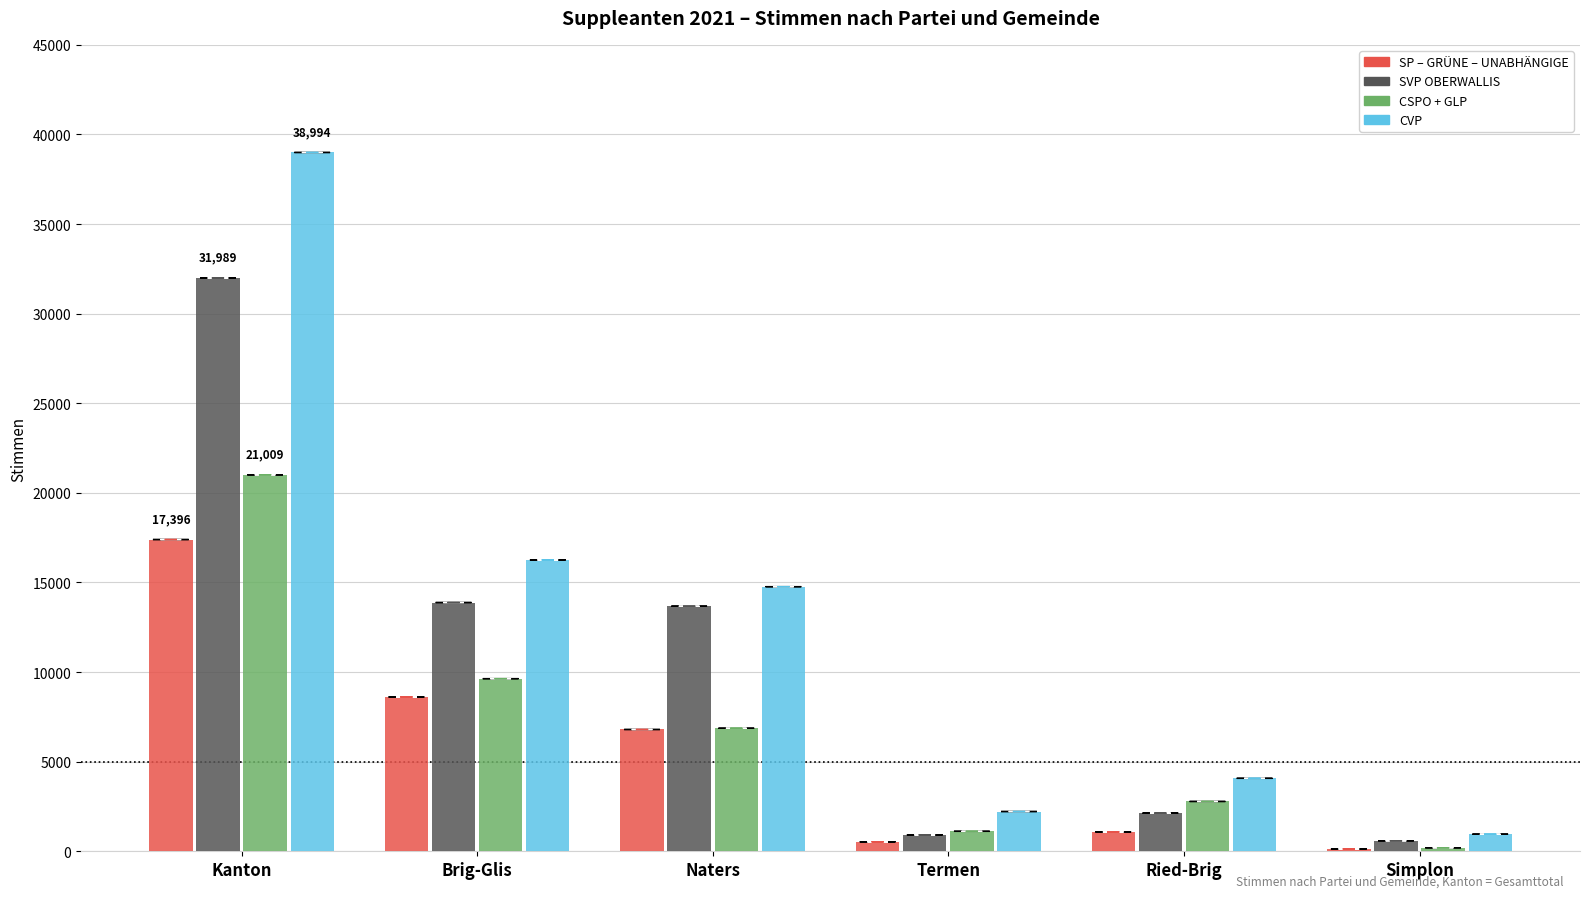

At which category is the sum across all series the highest?

Kanton